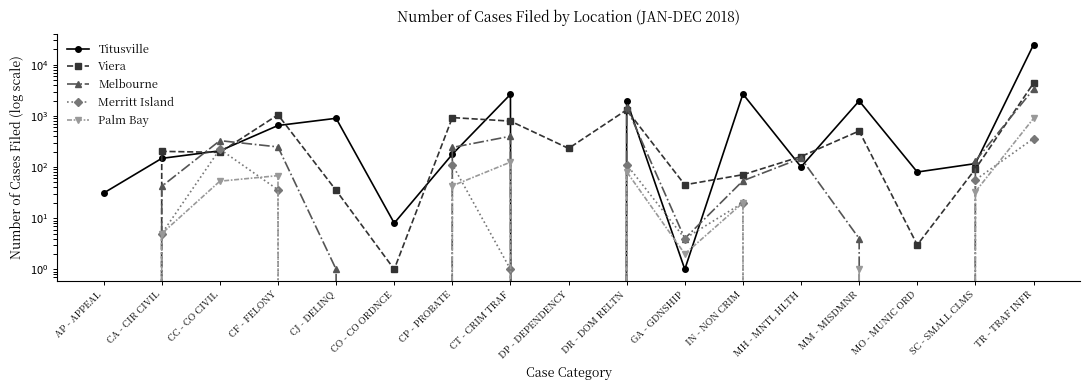

At which category is the sum across all series the highest?

TR - TRAF INFR